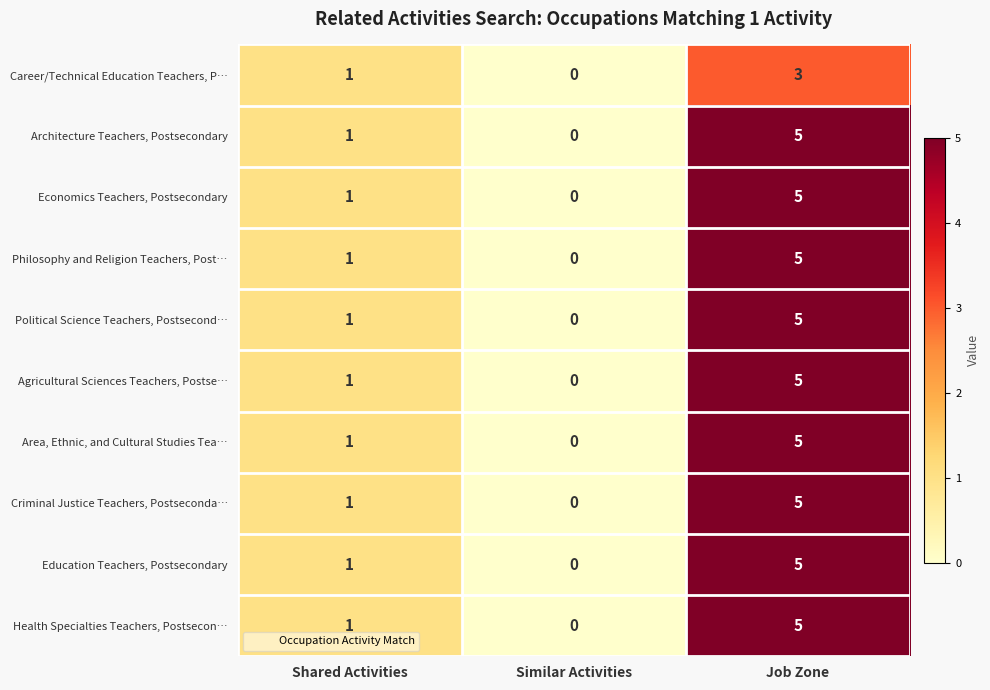

Reading left to right, what are all the values shown in this chart?

Career/Technical Education Teachers, P…: Shared Activities=1	Similar Activities=0	Job Zone=3
Architecture Teachers, Postsecondary: Shared Activities=1	Similar Activities=0	Job Zone=5
Economics Teachers, Postsecondary: Shared Activities=1	Similar Activities=0	Job Zone=5
Philosophy and Religion Teachers, Post…: Shared Activities=1	Similar Activities=0	Job Zone=5
Political Science Teachers, Postsecond…: Shared Activities=1	Similar Activities=0	Job Zone=5
Agricultural Sciences Teachers, Postse…: Shared Activities=1	Similar Activities=0	Job Zone=5
Area, Ethnic, and Cultural Studies Tea…: Shared Activities=1	Similar Activities=0	Job Zone=5
Criminal Justice Teachers, Postseconda…: Shared Activities=1	Similar Activities=0	Job Zone=5
Education Teachers, Postsecondary: Shared Activities=1	Similar Activities=0	Job Zone=5
Health Specialties Teachers, Postsecon…: Shared Activities=1	Similar Activities=0	Job Zone=5